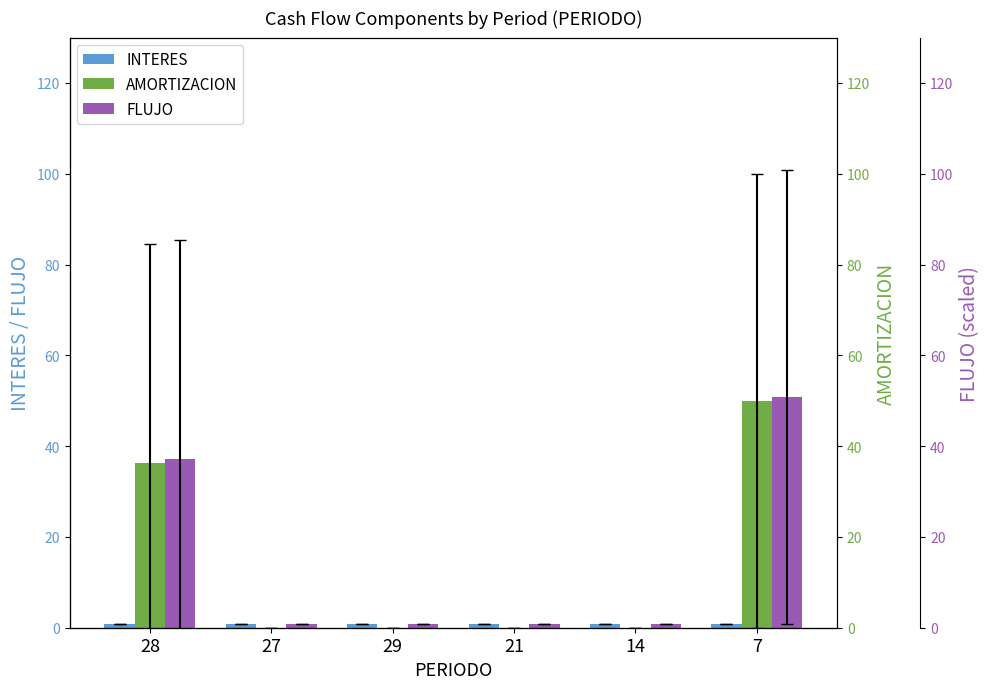

The value of FLUJO at 27 is 1.4. True or false?

False